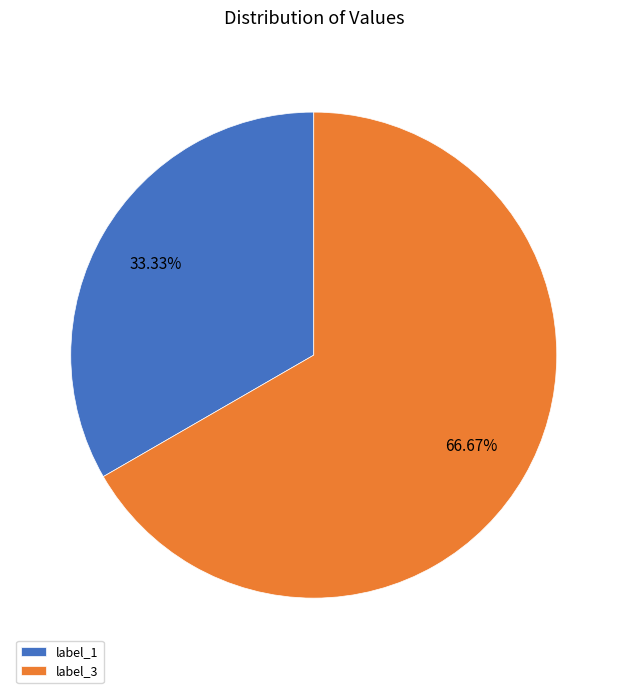

Rank the categories by value from lowest to highest.

label_1, label_3